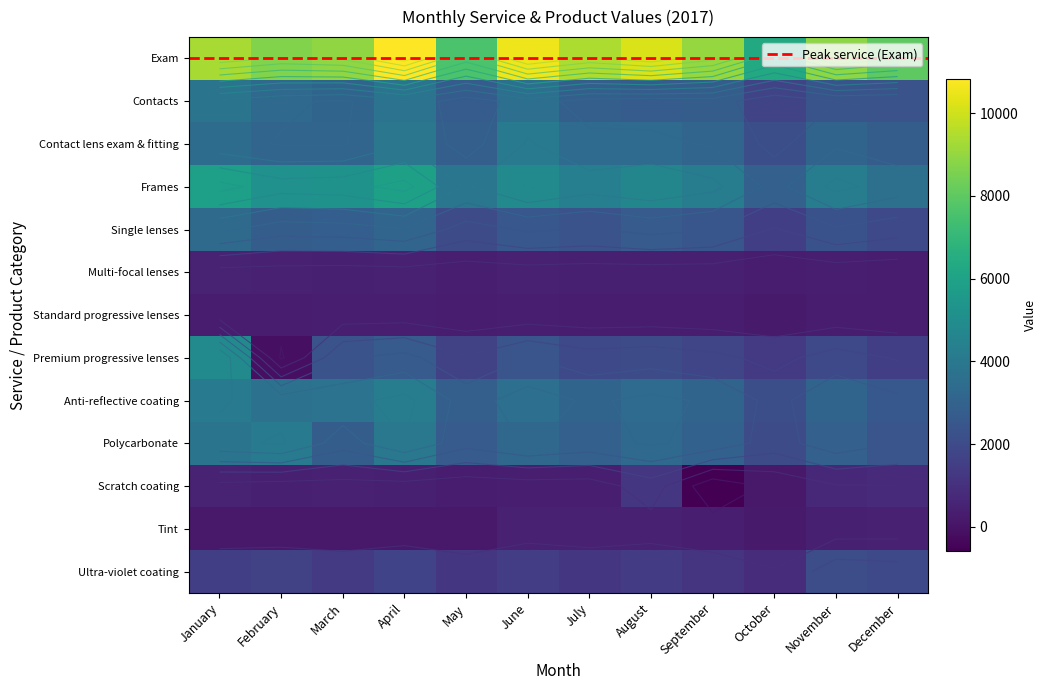

The value of Scratch coating at January is 694. True or false?

False